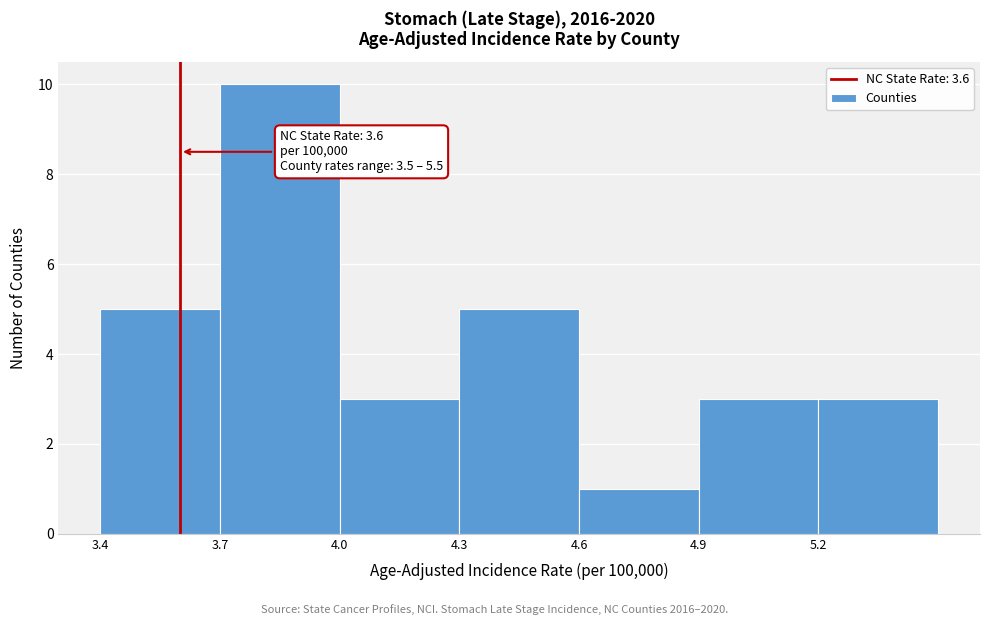

Which range on the x-axis has the tallest bar?

3.7 to 4.0